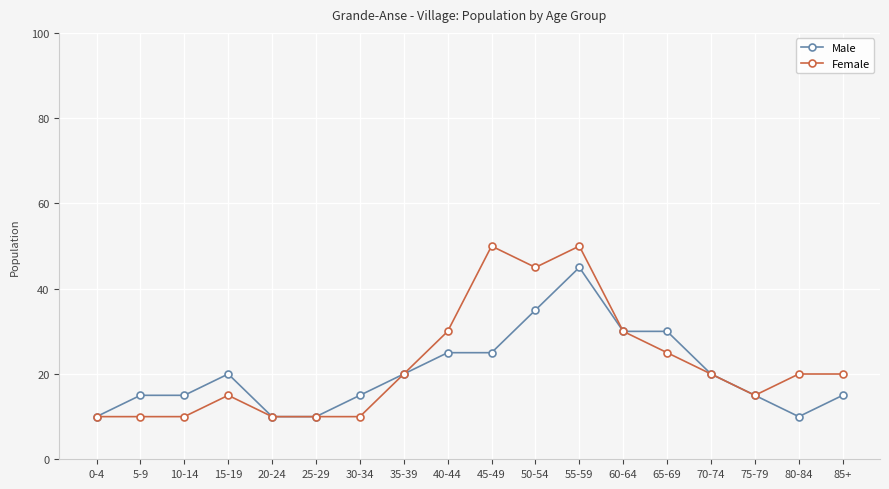

At 55-59, list the series in order from smallest to largest.

Male, Female